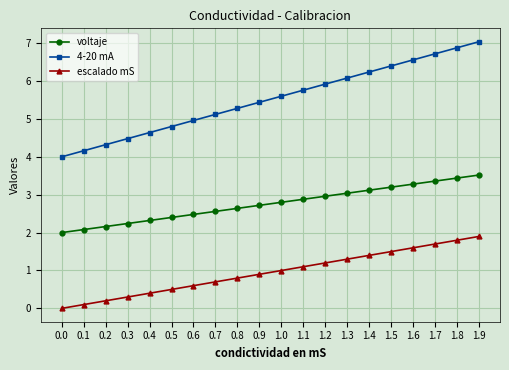

True or false: escalado mS and voltaje intersect in this chart.

False